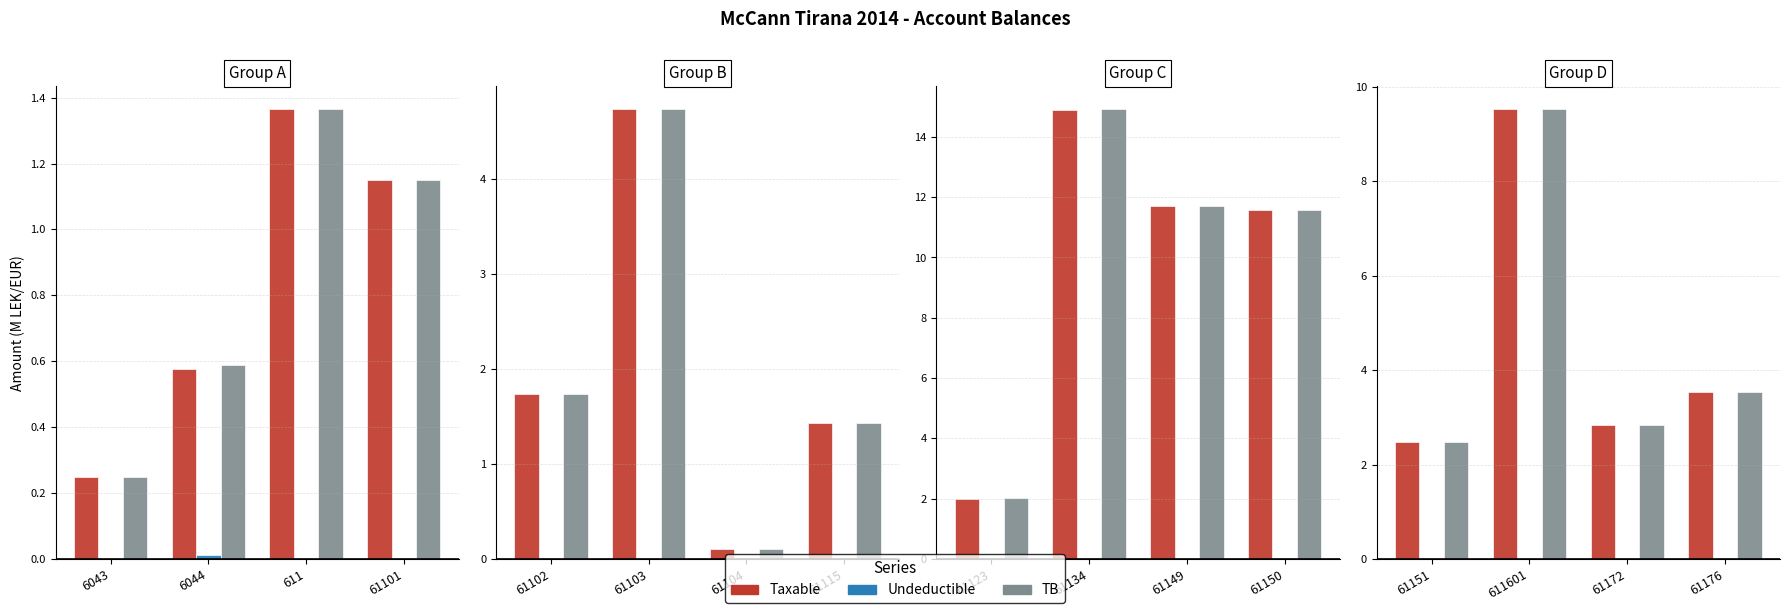

Which category has the lowest value across all series?

611601